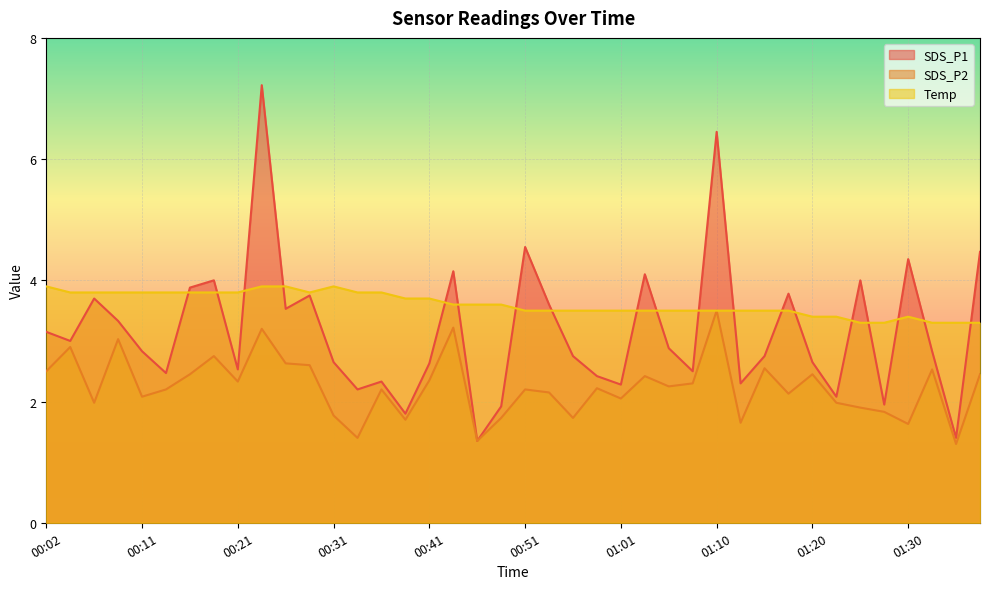

Between 01:18 and 01:30, which is larger?

01:30